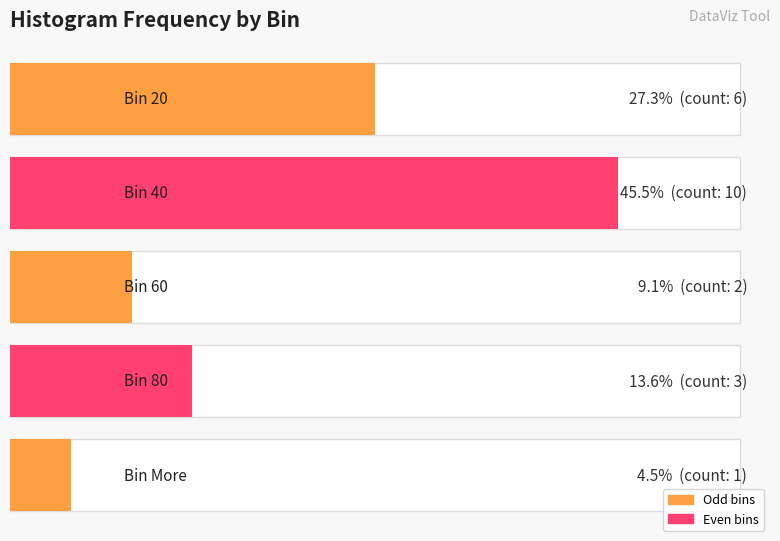

Is it true that the value at 60 is 2?

True